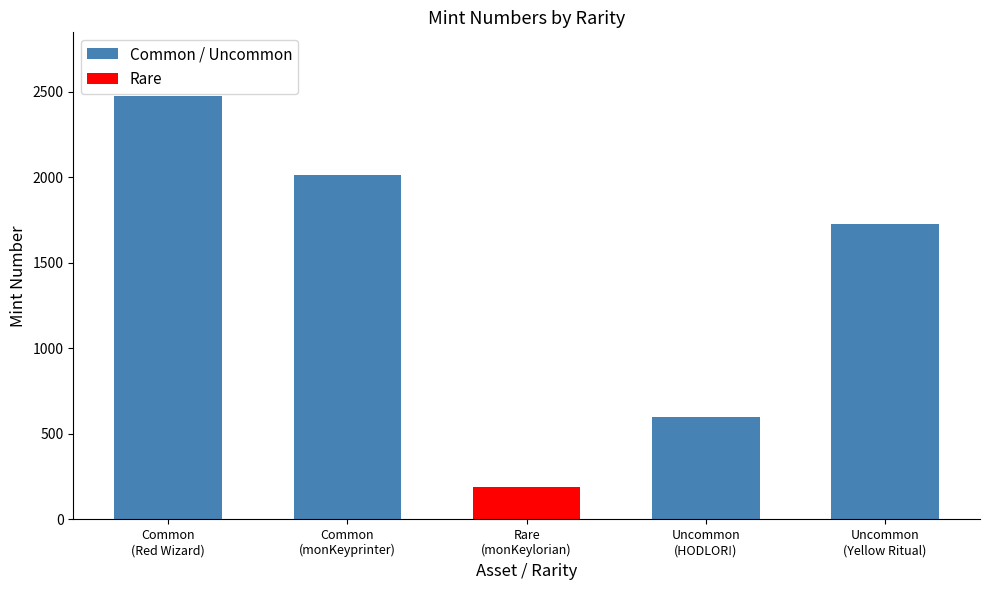

At which label is the value closest to 1331?

Uncommon
(Yellow Ritual)